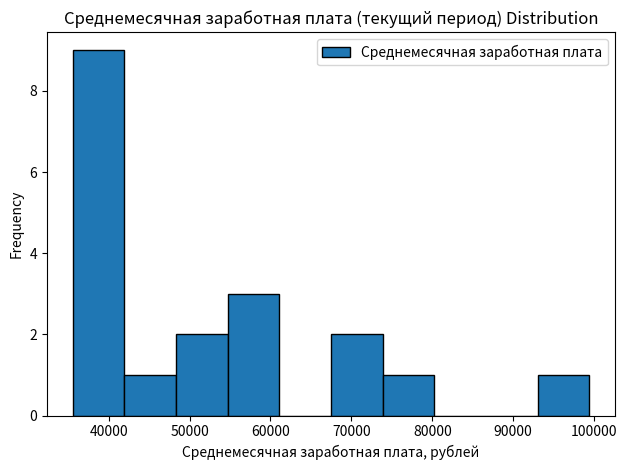

Over which range of the x-axis is the bar tallest?

36000 to 42000